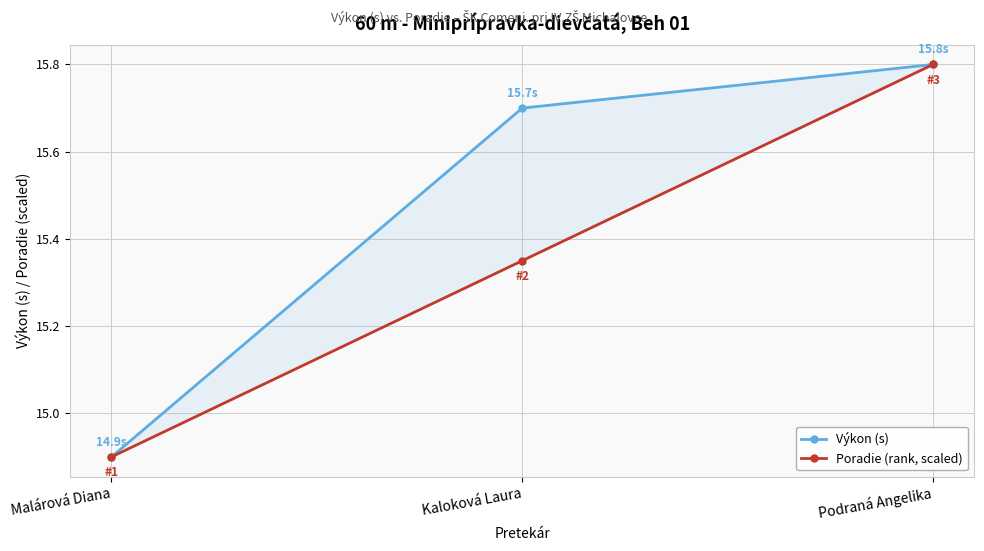

At how many categories does at least one series exceed 15?

2